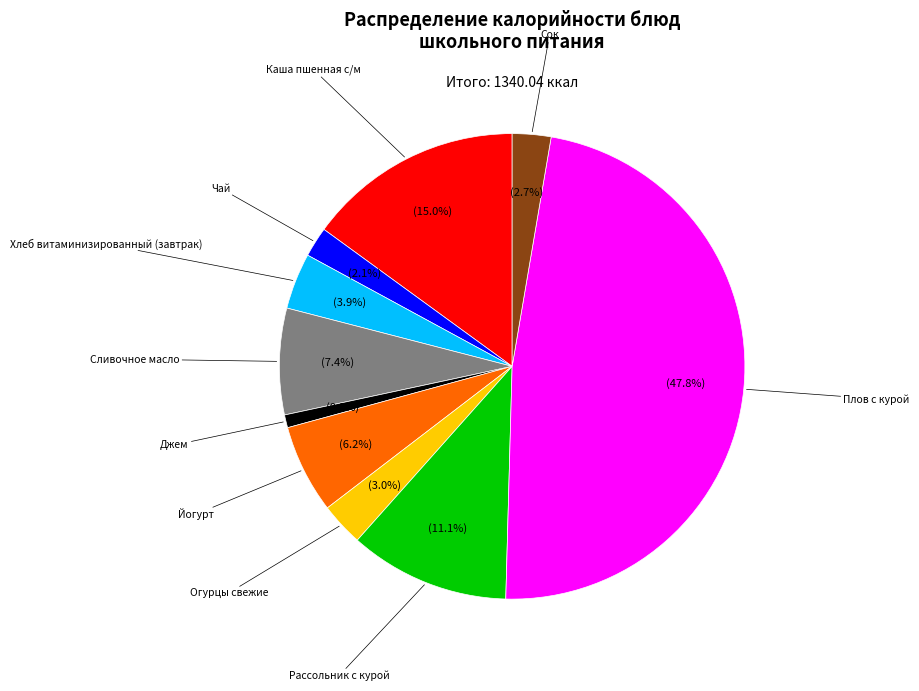

Is there a majority slice in this chart?

No